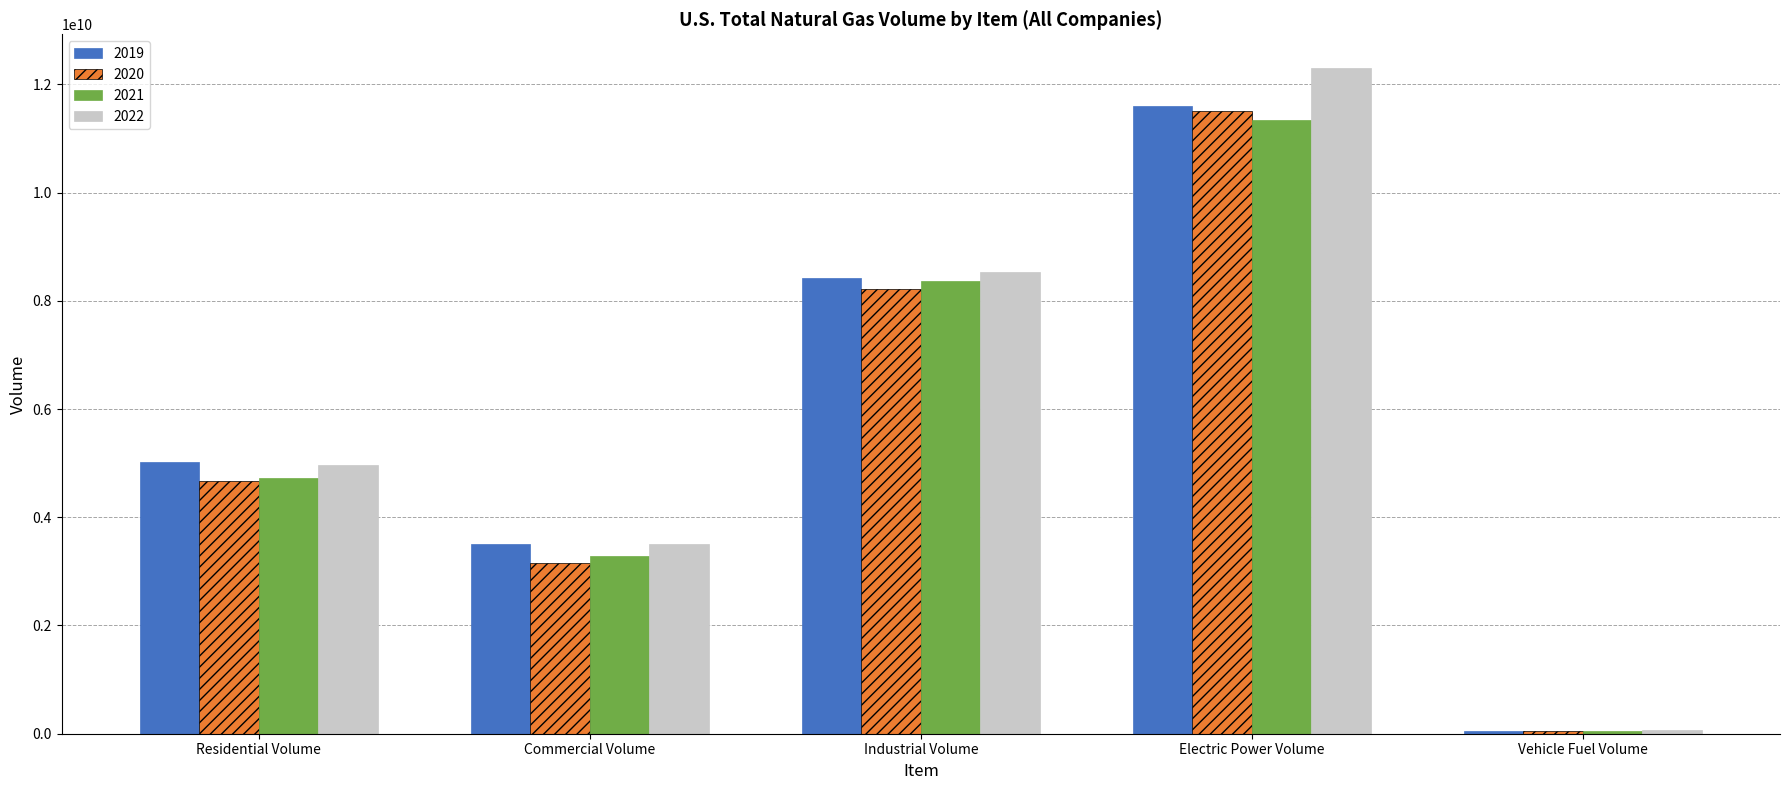

Which series has the largest total across all categories?

2022